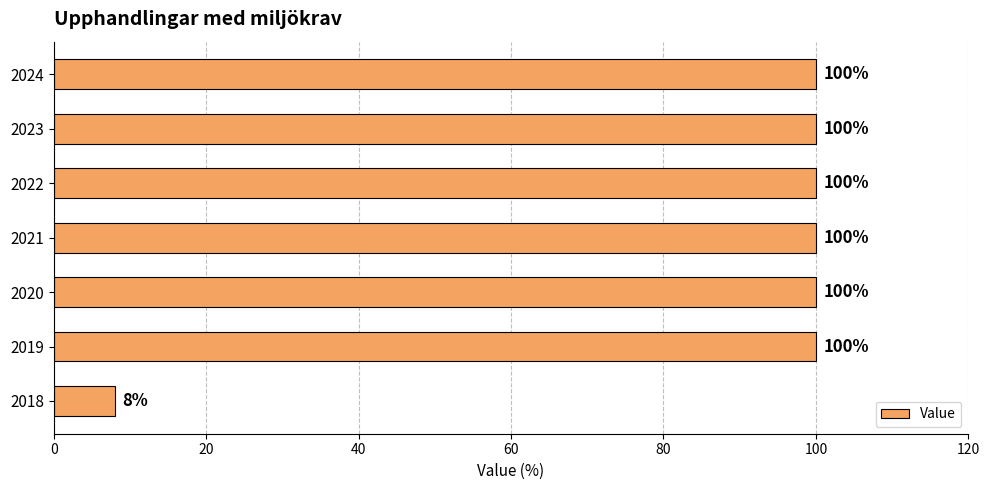

Reading bottom to top, extract all data points from this chart.

8	100	100	100	100	100	100